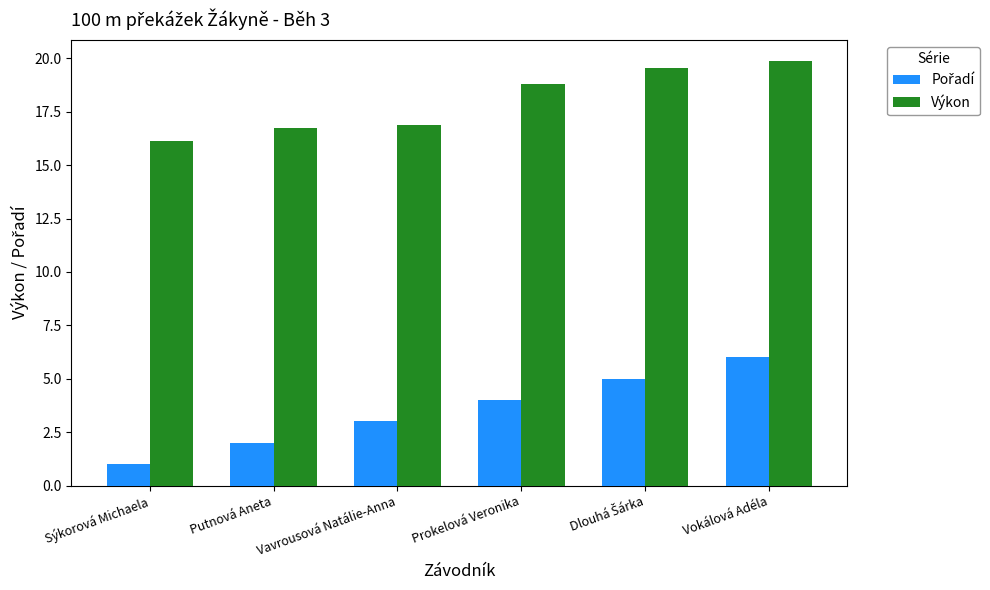

The value of Výkon at Vokálová Adéla is 35.1. True or false?

False